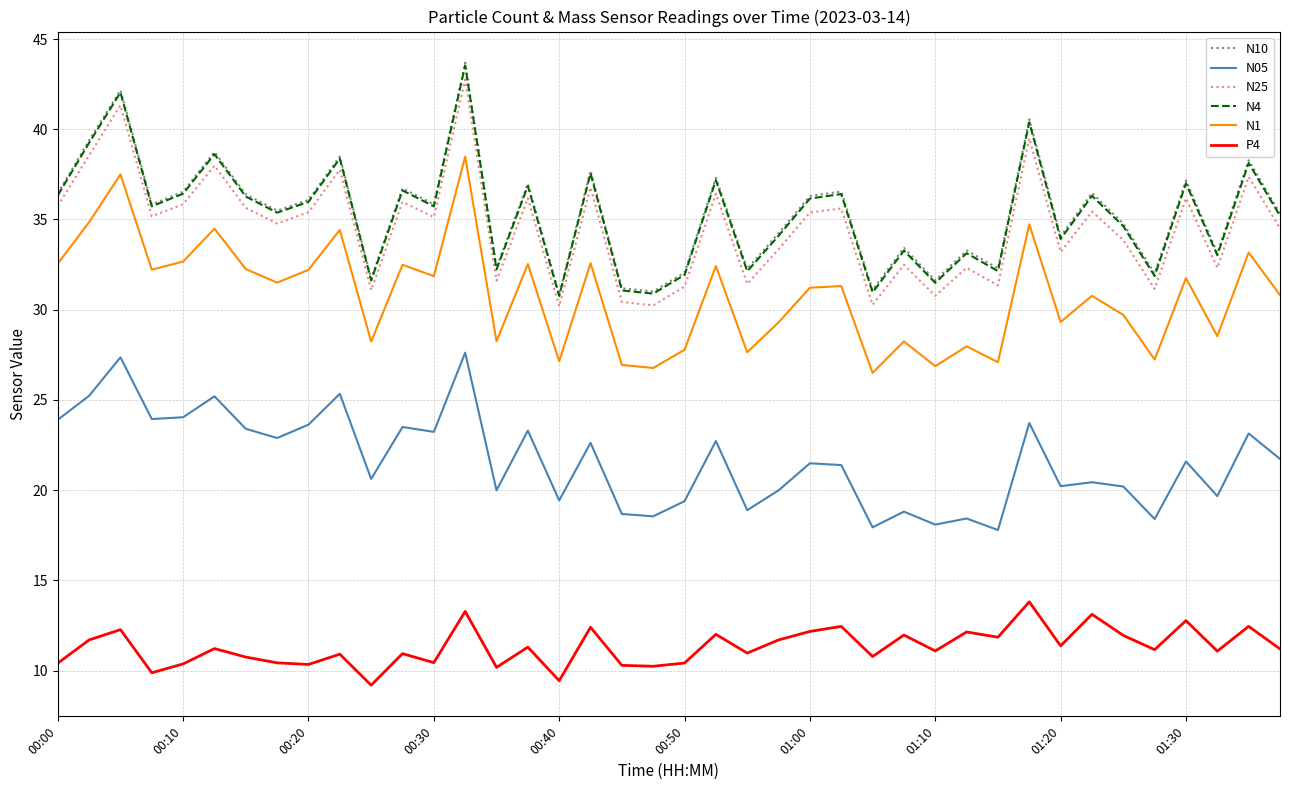

What is the minimum value for N1?

26.5